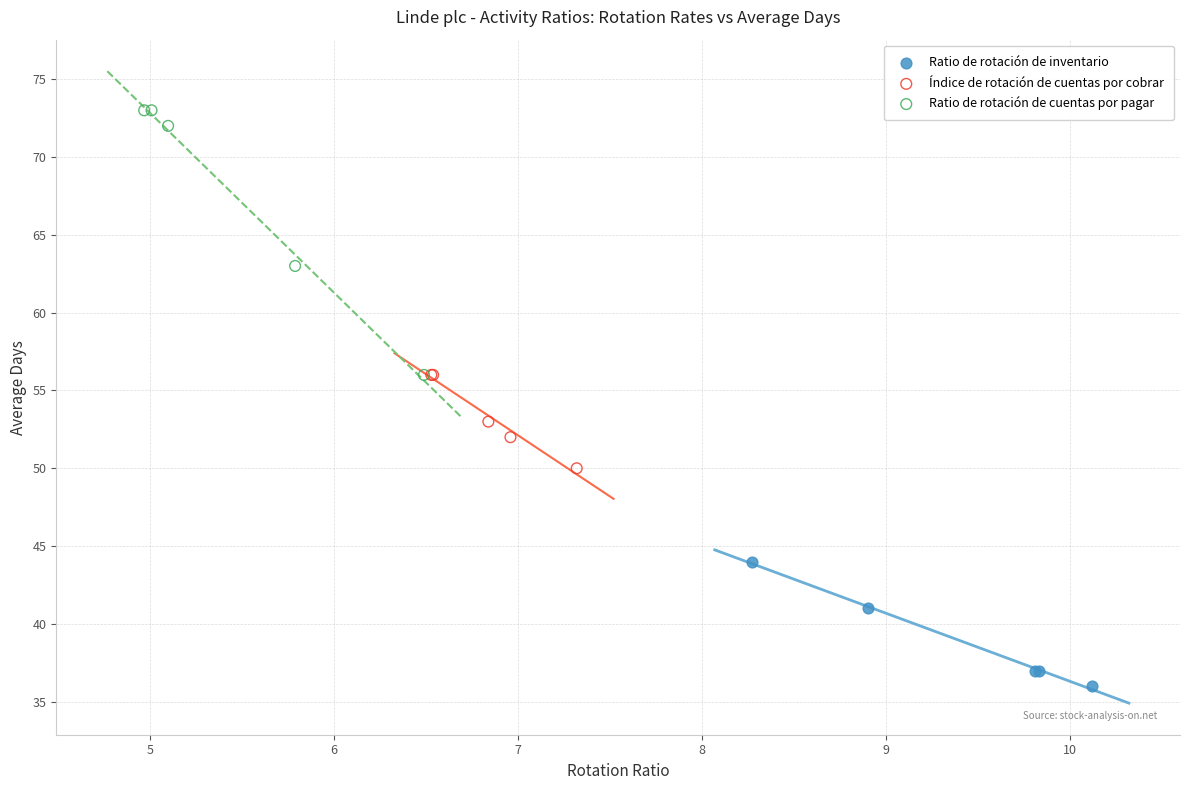

Which series reaches the minimum Y coordinate?

Ratio de rotación de inventario